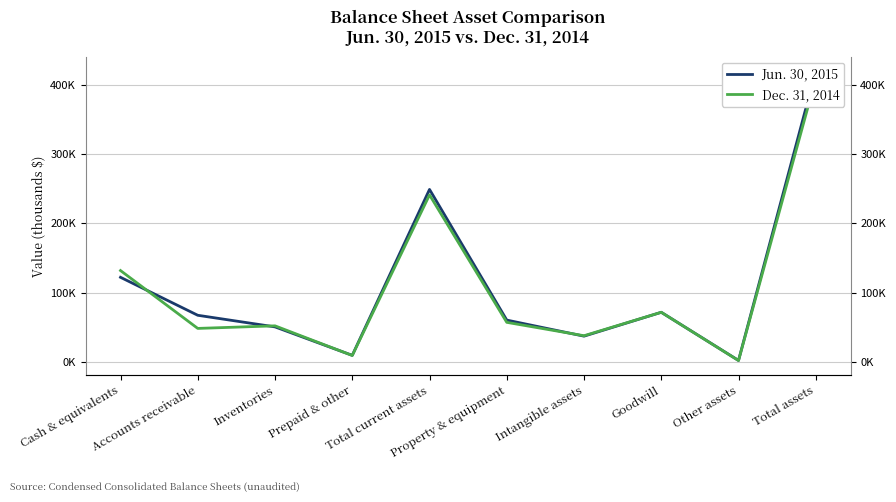

Which category has the highest value in the Jun. 30, 2015 series?

Total assets